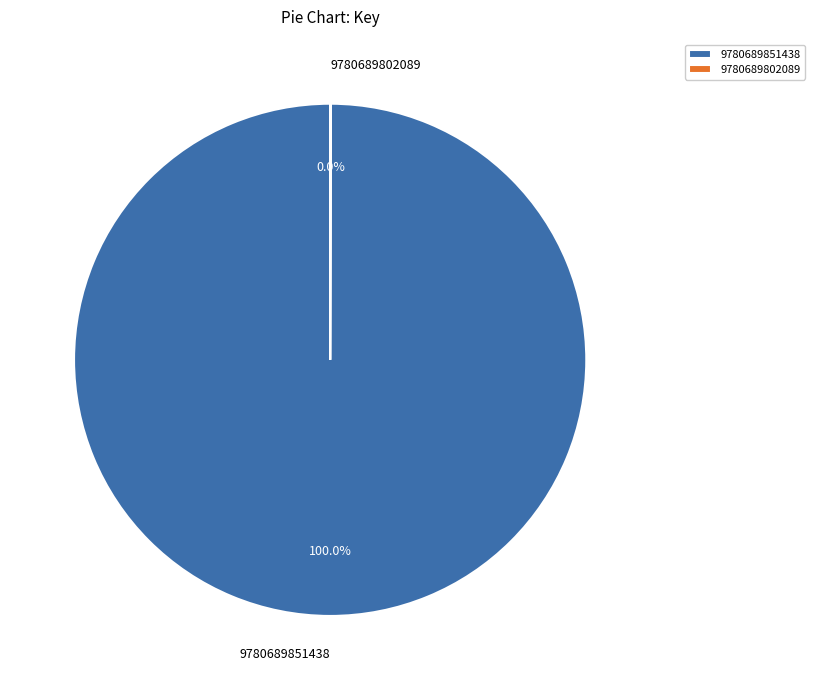

Is it true that 9780689851438 is 100% of the pie?

True